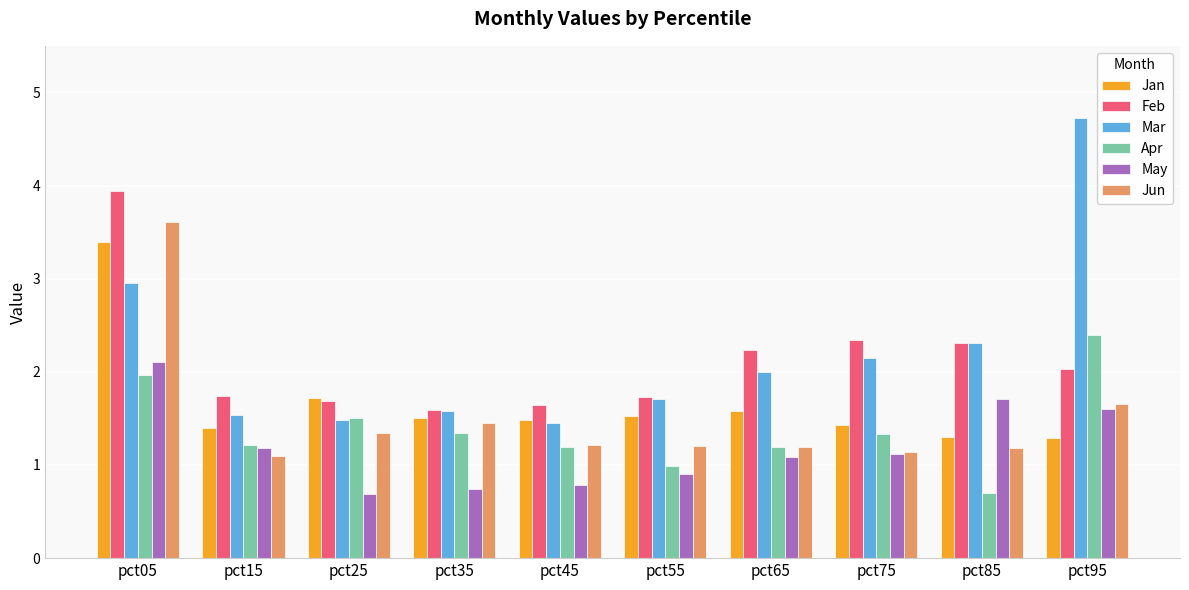

Which series has the widest spread of values?

Mar